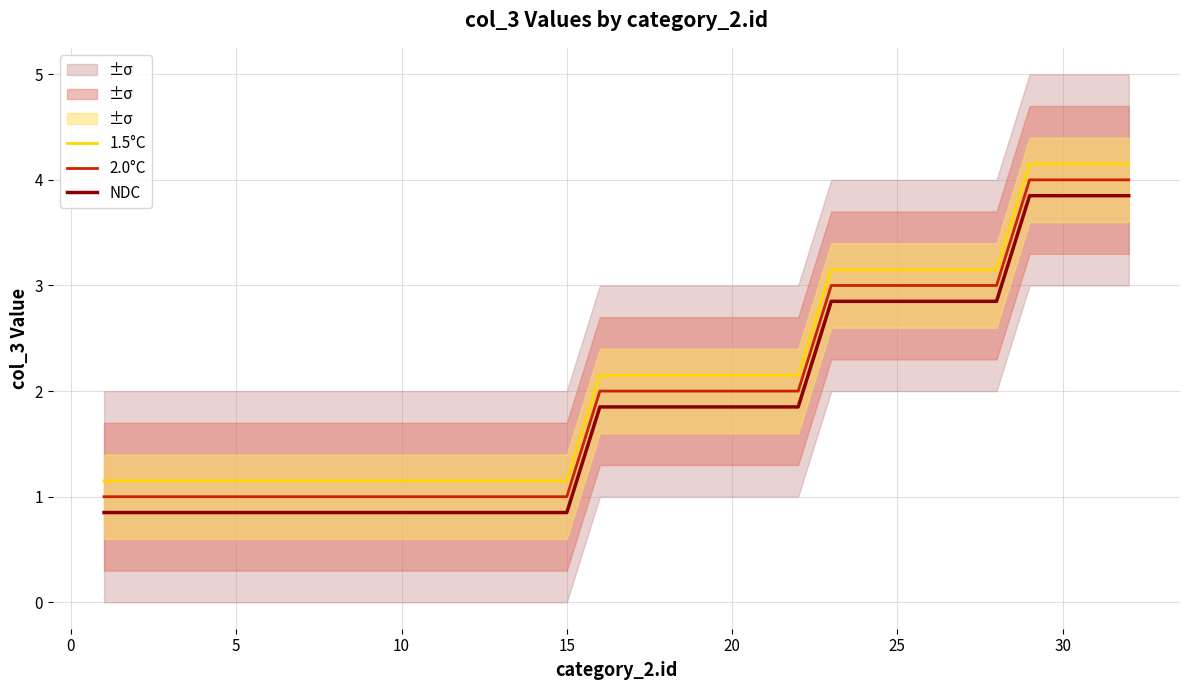

True or false: 1.5°C and NDC cross at least once.

False